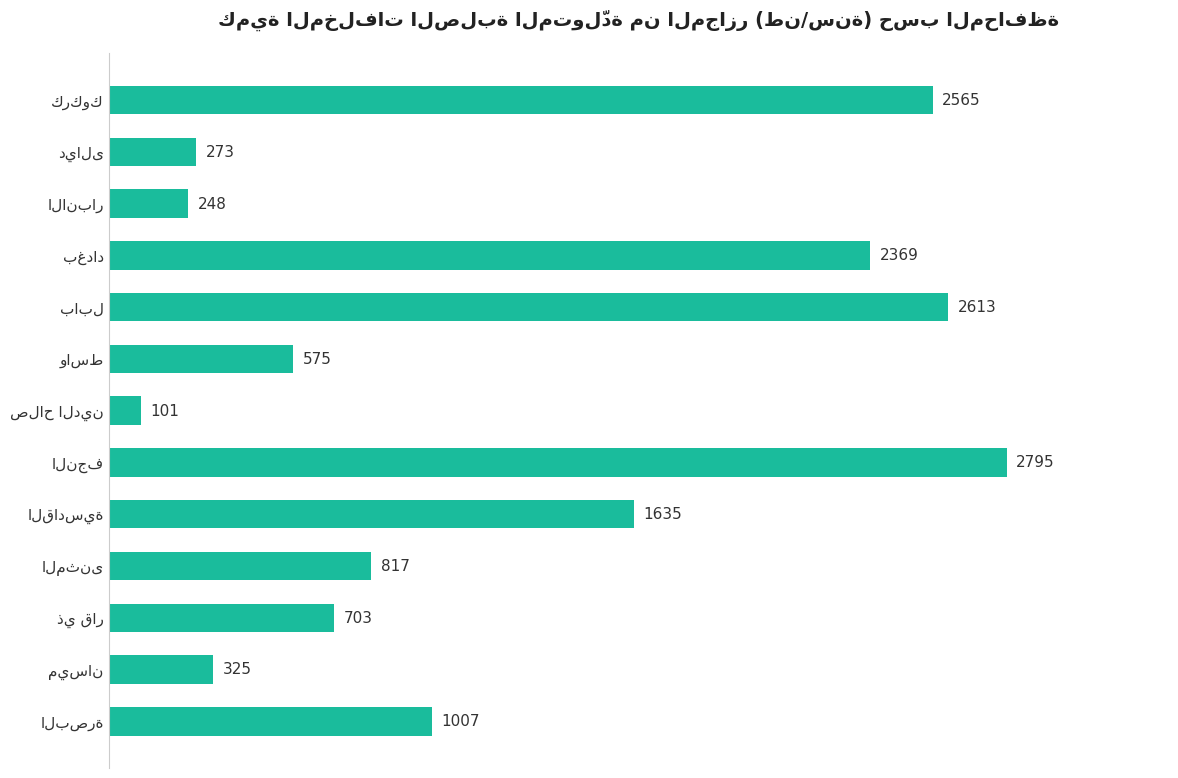

What is the greatest value displayed?

2795.2